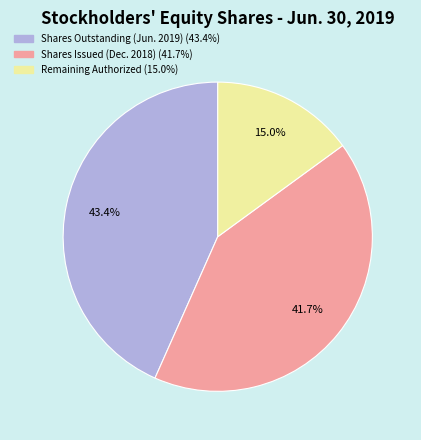

Does any single category account for the majority?

No